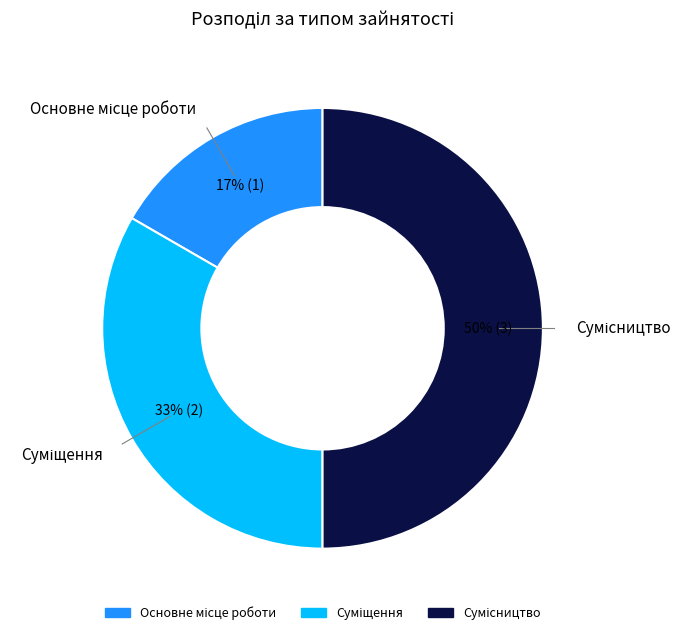

To the nearest percent, what is the difference between the largest and smallest slice percentages?

33%